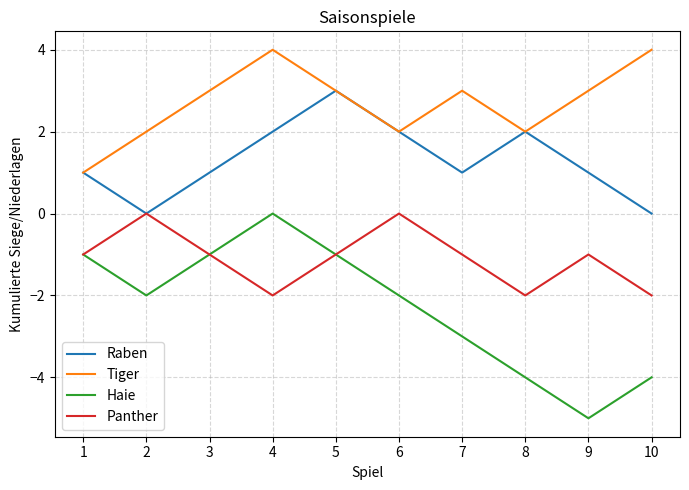

The Tiger series shows 4 at 4. True or false?

True